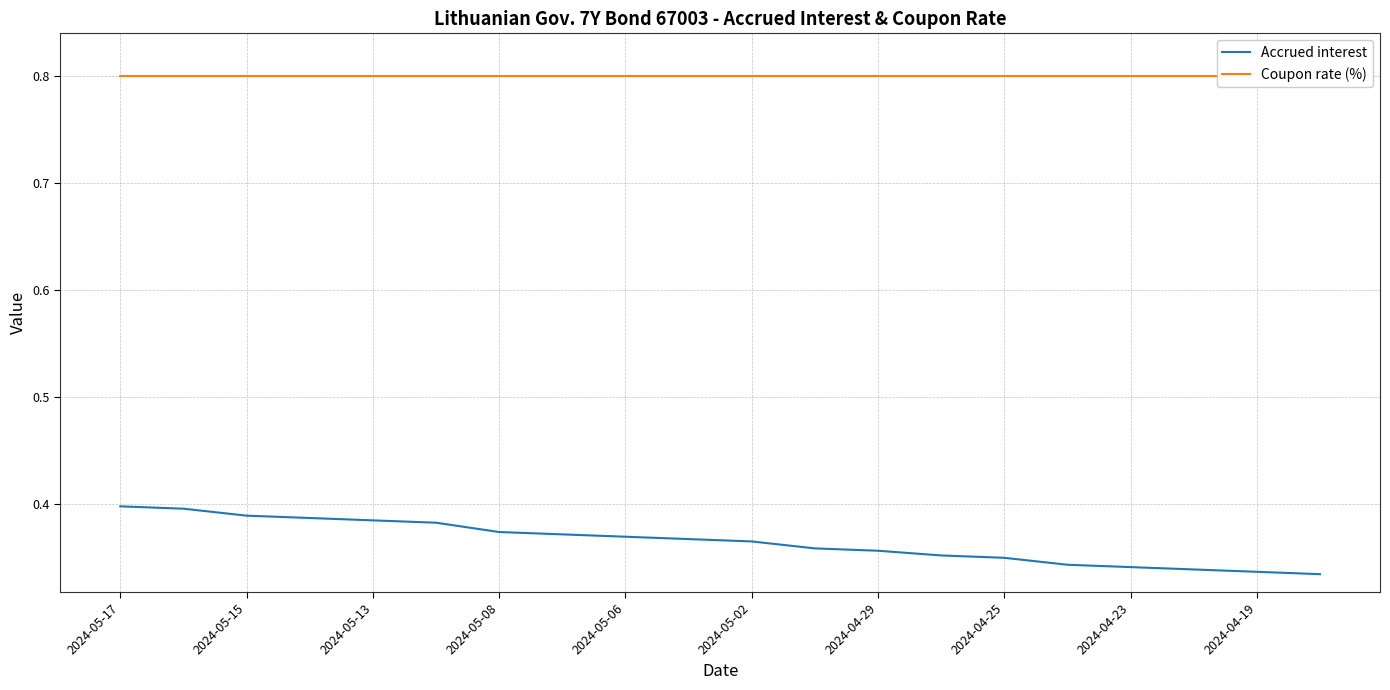

Which series has the largest range (max minus min)?

Accrued interest